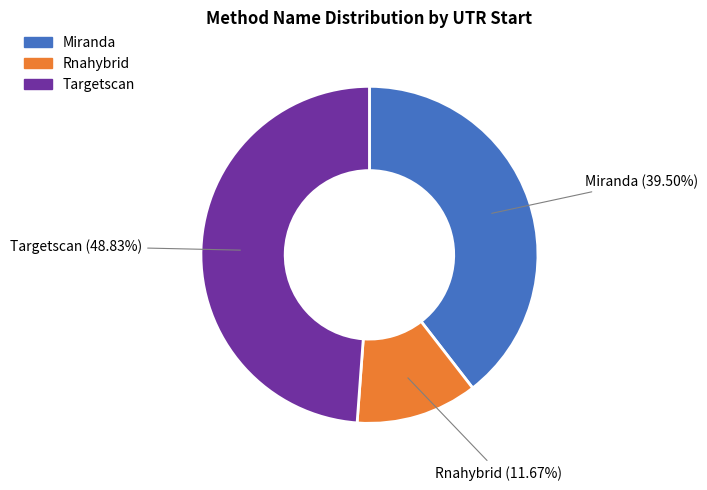

True or false: Targetscan accounts for 1% of the total.

False